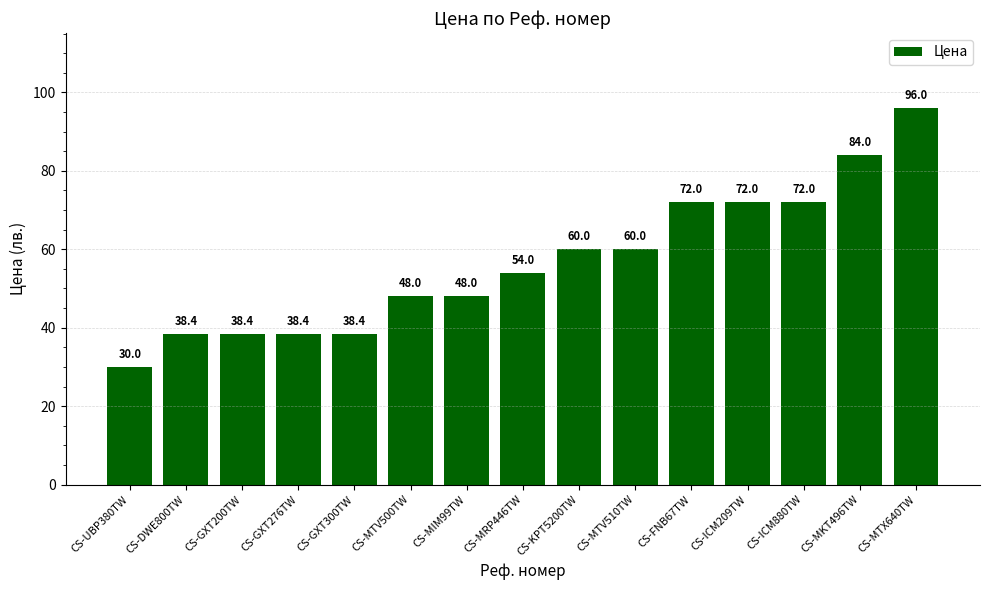

What is the label of the 14th bar from the right?

CS-DWE800TW